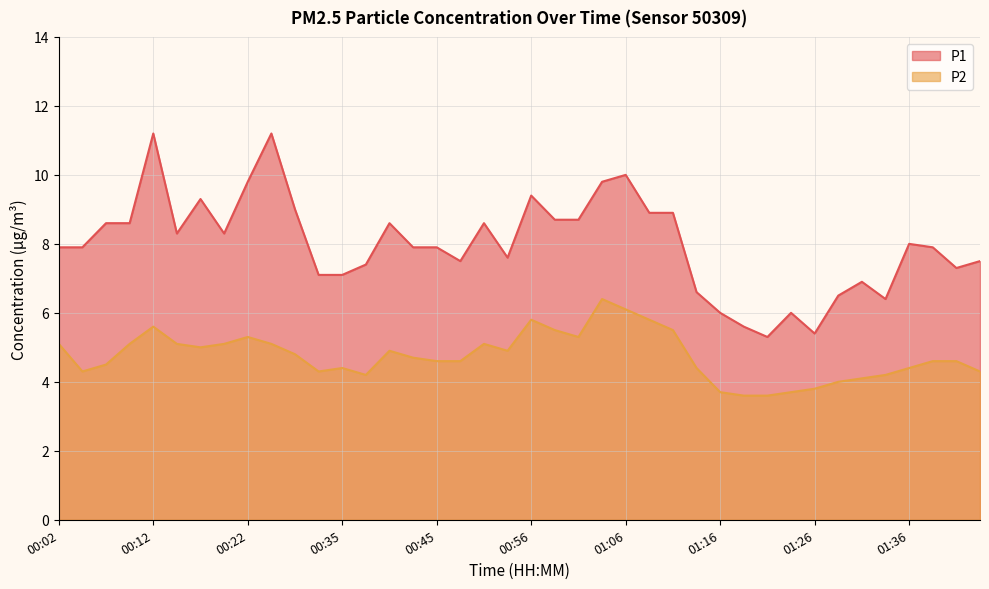

How many values in the P2 series exceed 4?

34